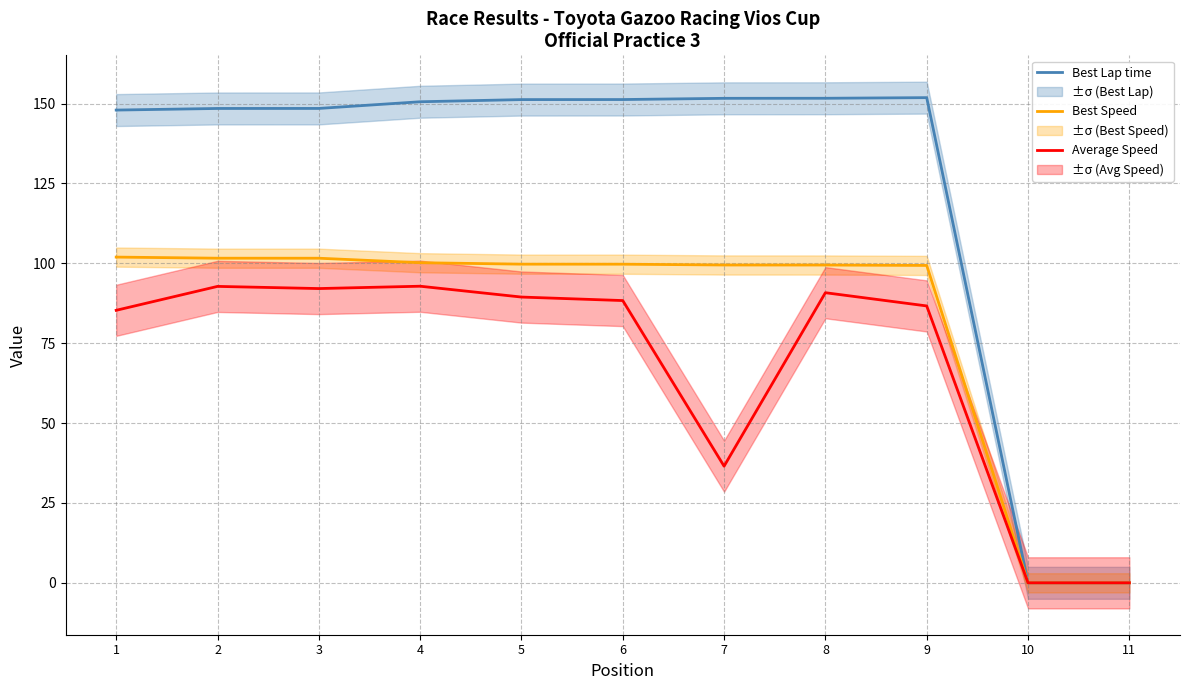

What is the total value across all series at 5?

340.4